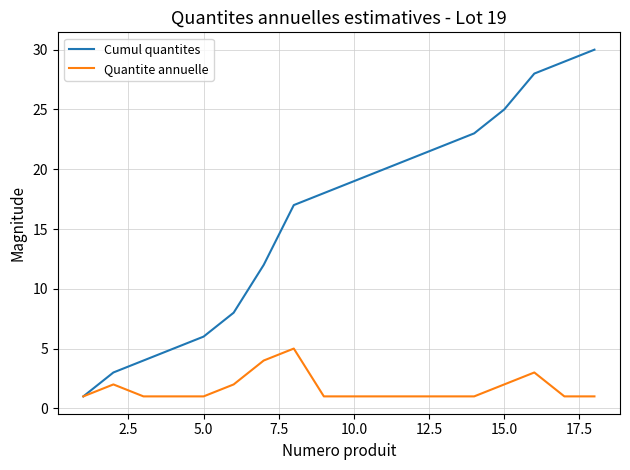

Which series has the largest total across all categories?

Cumul quantites